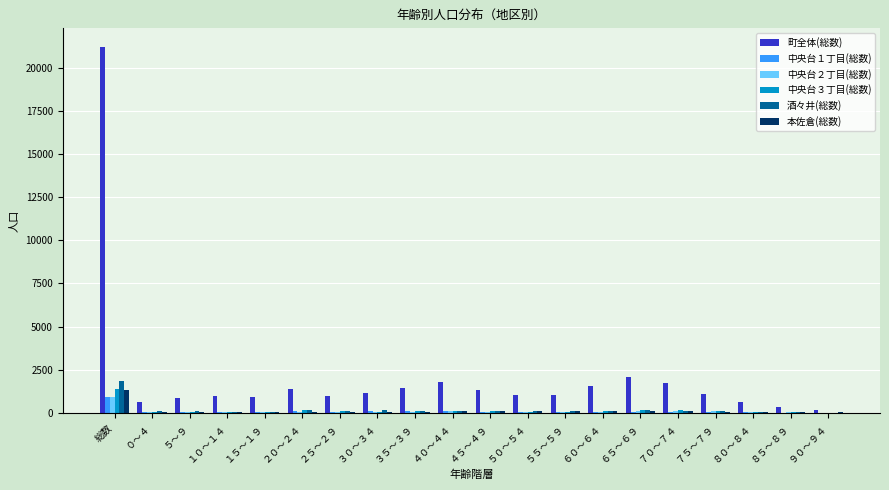

True or false: 酒々井(総数) has a value of 108 at ０～４.

True